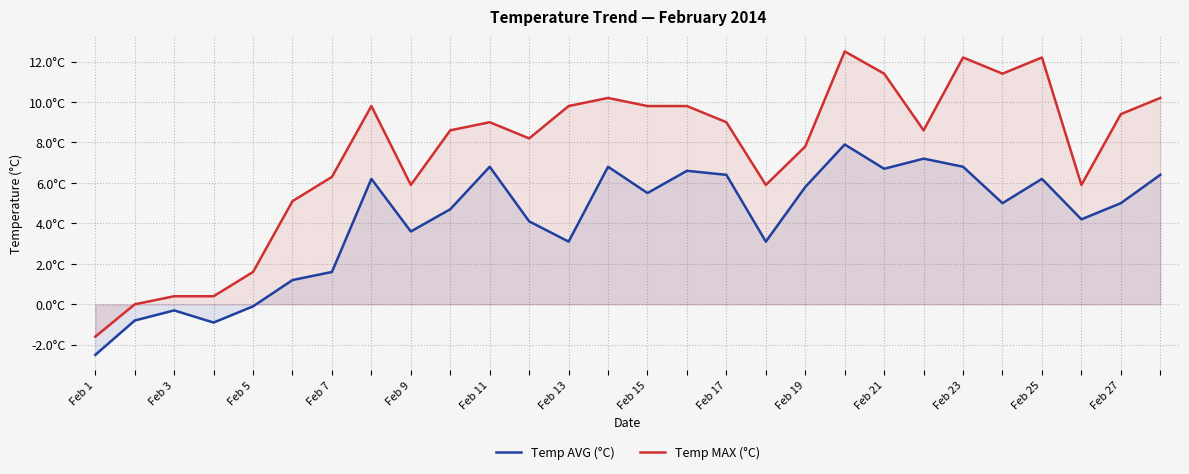

At which label does Temp AVG (°C) first exceed 5?

Feb 15